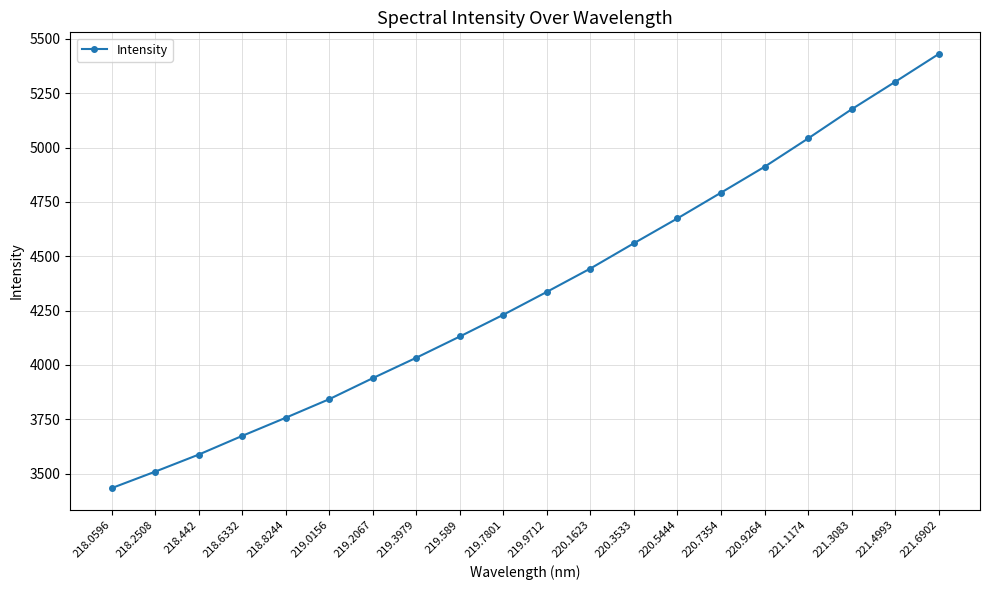

How many series are shown in this chart?

1